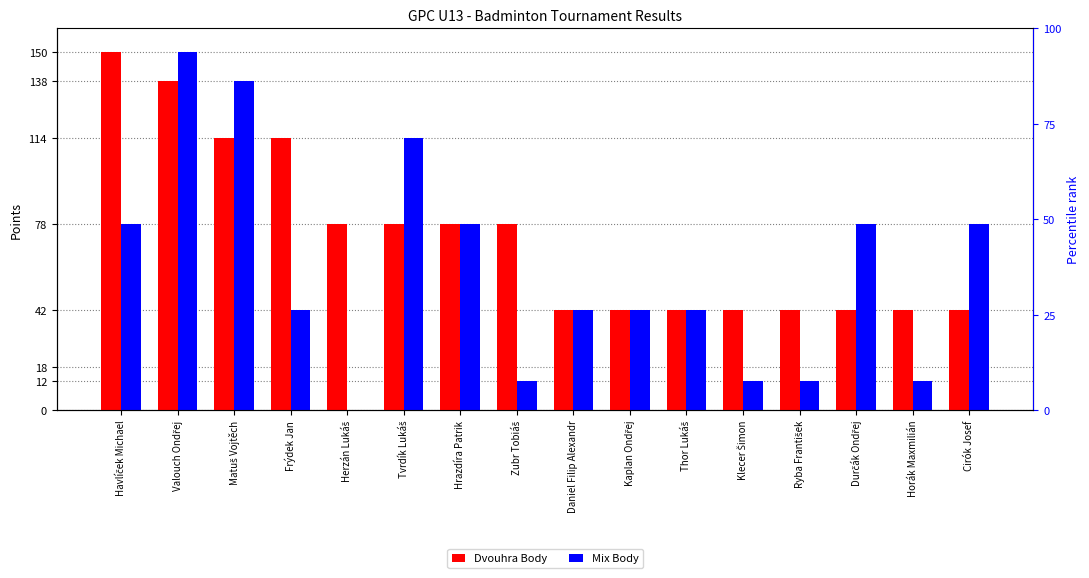

The Dvouhra Body series shows 78 at Herzán Lukáš. True or false?

True